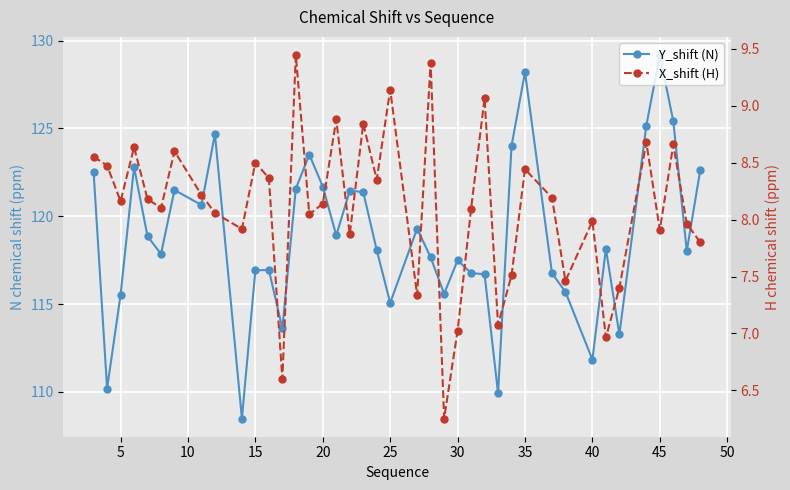

In Y_shift (N), how many points are lower than both neighbors (excluding endpoints)?

12